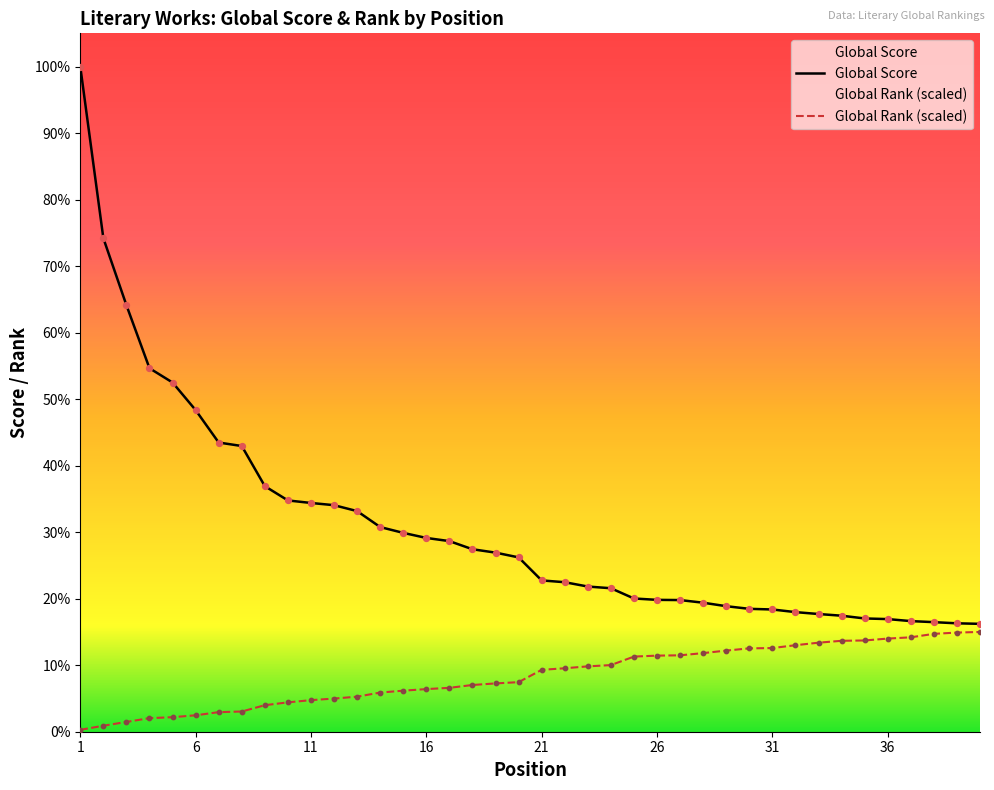

Which series reaches the maximum Y coordinate?

Global Score